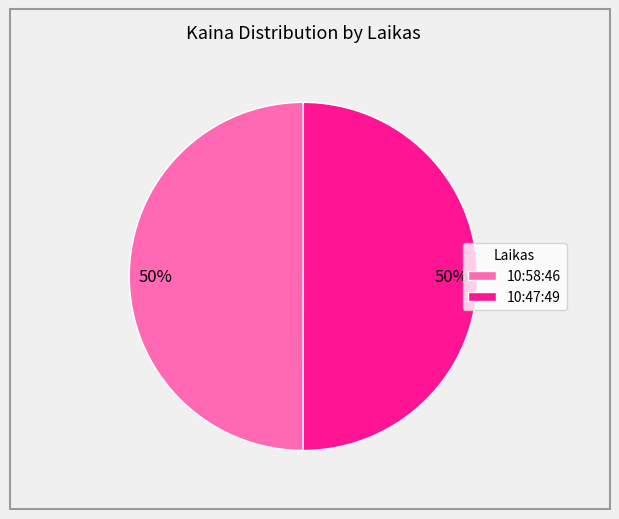

The 10:58:46 slice represents 50% of the pie. True or false?

True